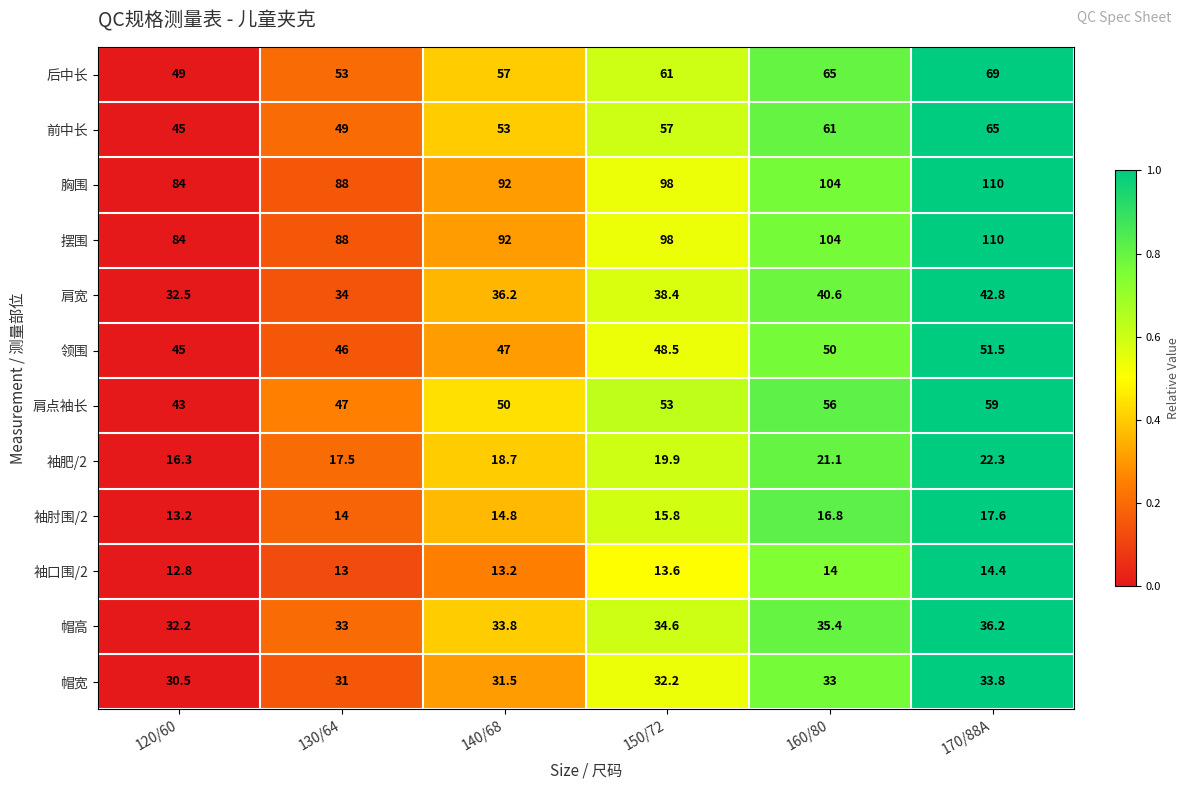

What is the spread (max minus min) of values at 160/80?

90.0